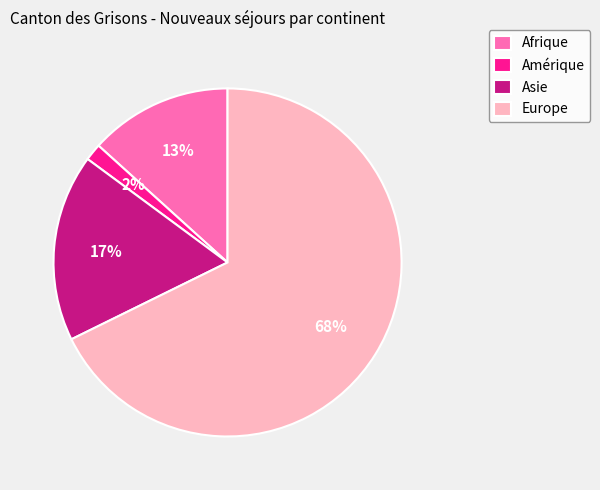

Is it true that Europe is 68% of the pie?

True